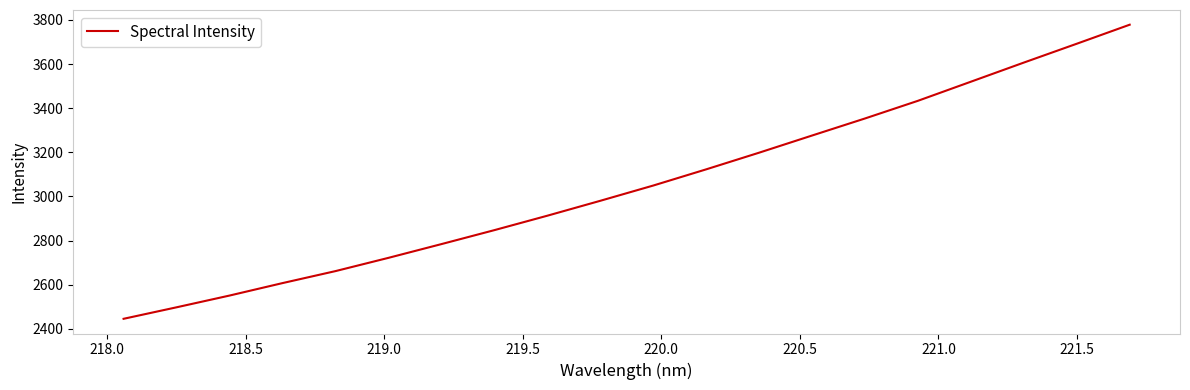

How many categories are shown in the chart?

20